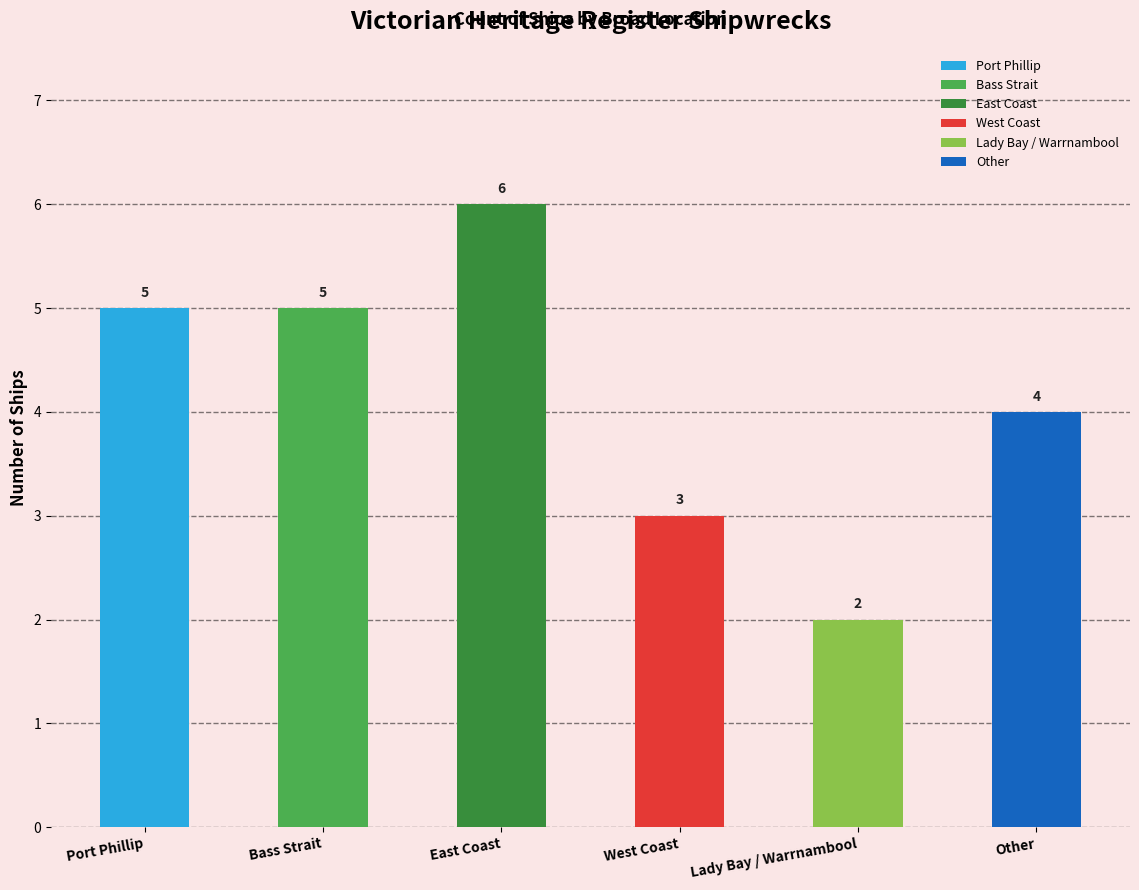

What is the change in value from East Coast to Other?

-2